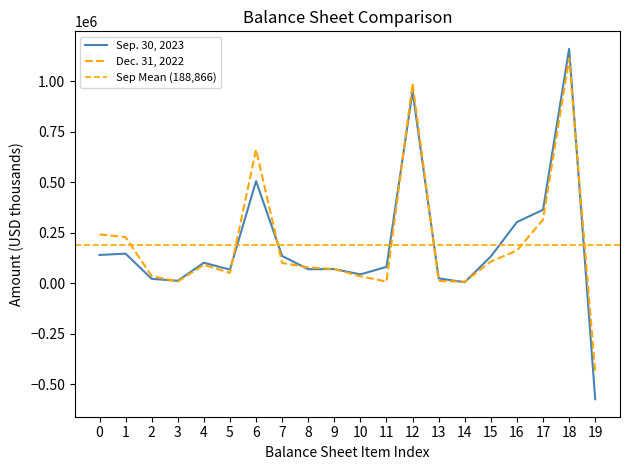

True or false: Dec. 31, 2022 has more than 0 points higher than both neighbors.

True